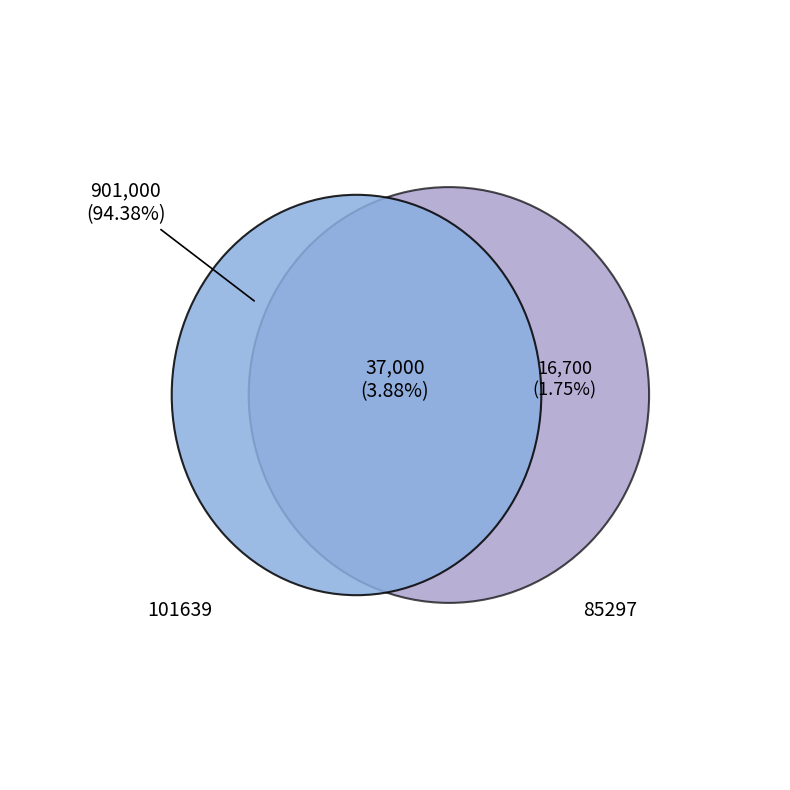

What percentage is the 101639 slice, to the nearest percent?

94%